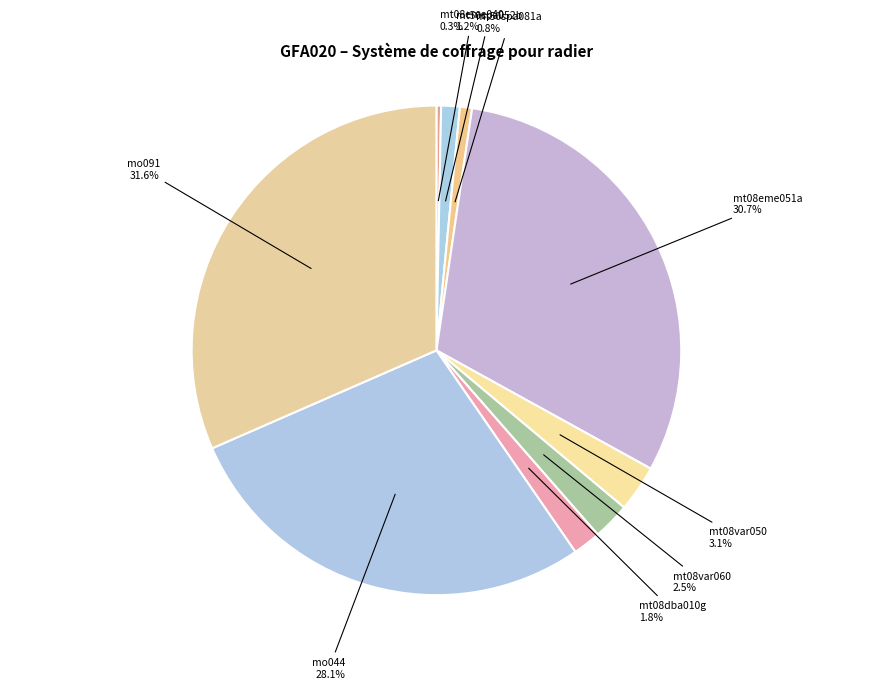

Count the number of slices in the pie.

9